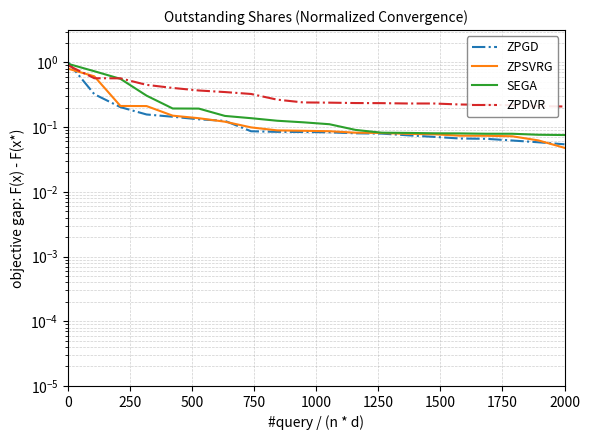

What is the maximum value for ZPDVR?

0.9